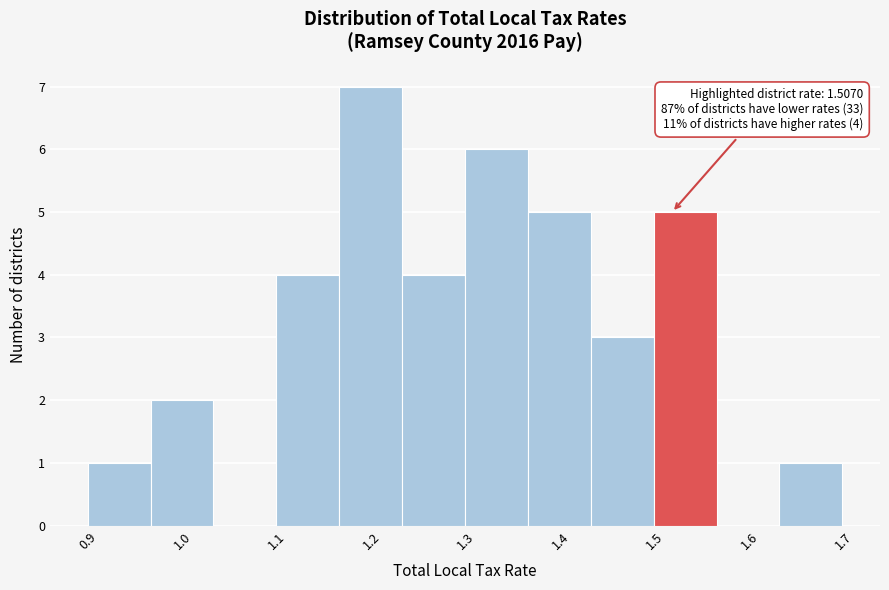

Over which range of the x-axis is the bar tallest?

1.15 to 1.22